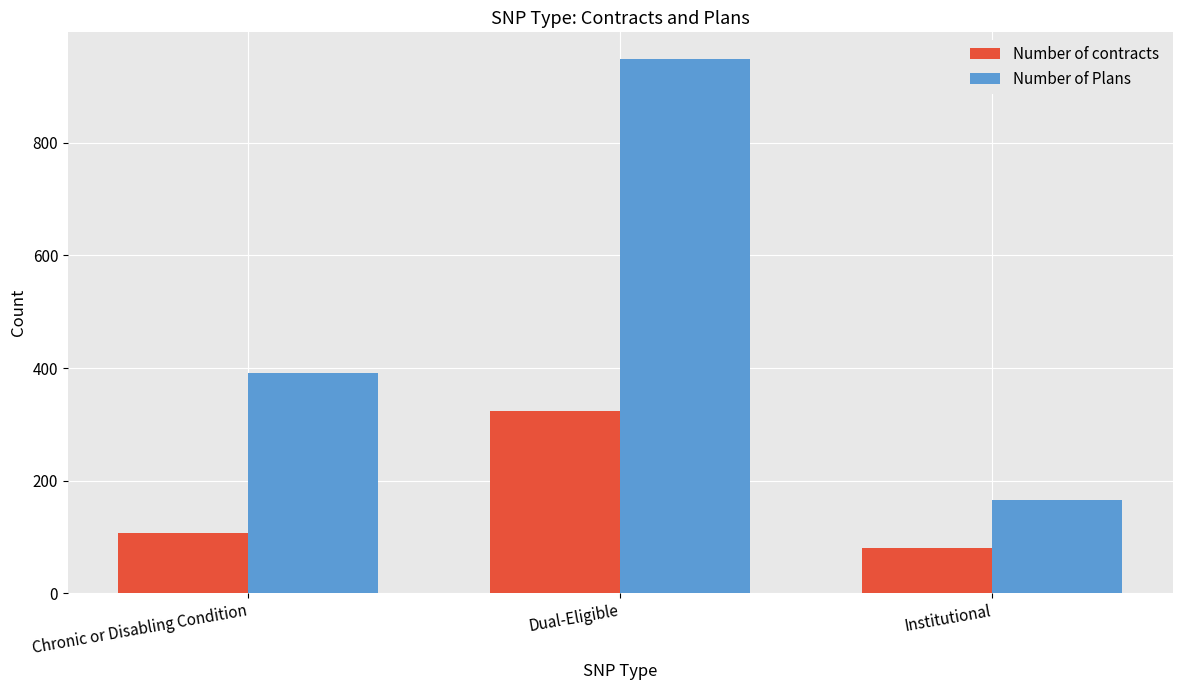

The value of Number of Plans at Dual-Eligible is 949. True or false?

True